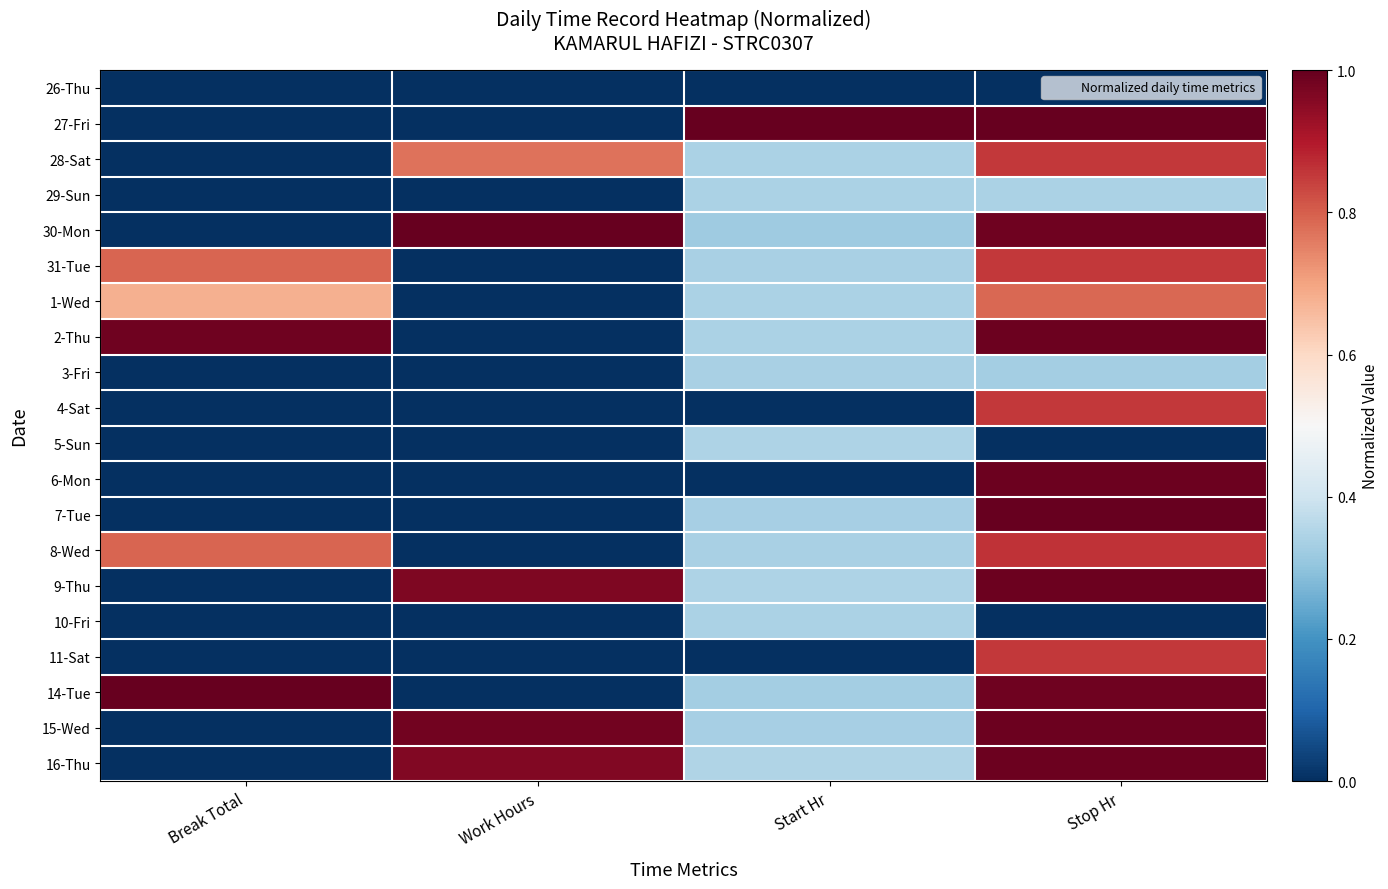

Which has a higher value, Start Hr or Stop Hr?

Start Hr